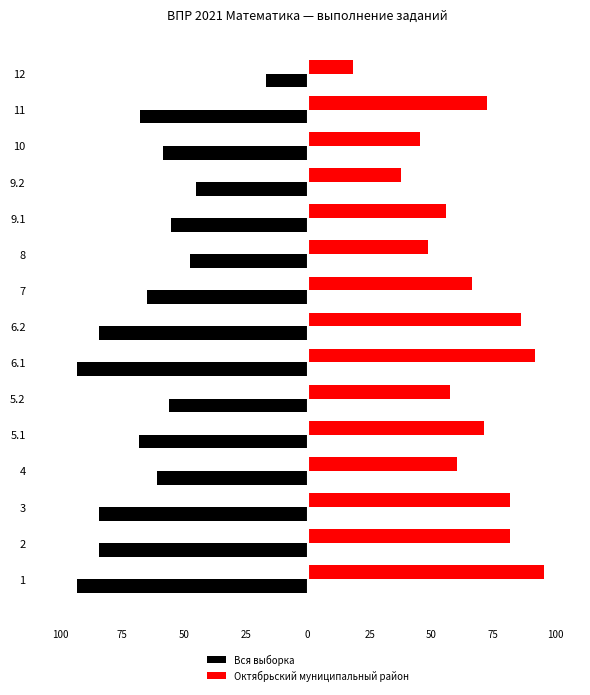

At how many categories does at least one series exceed 3?

15